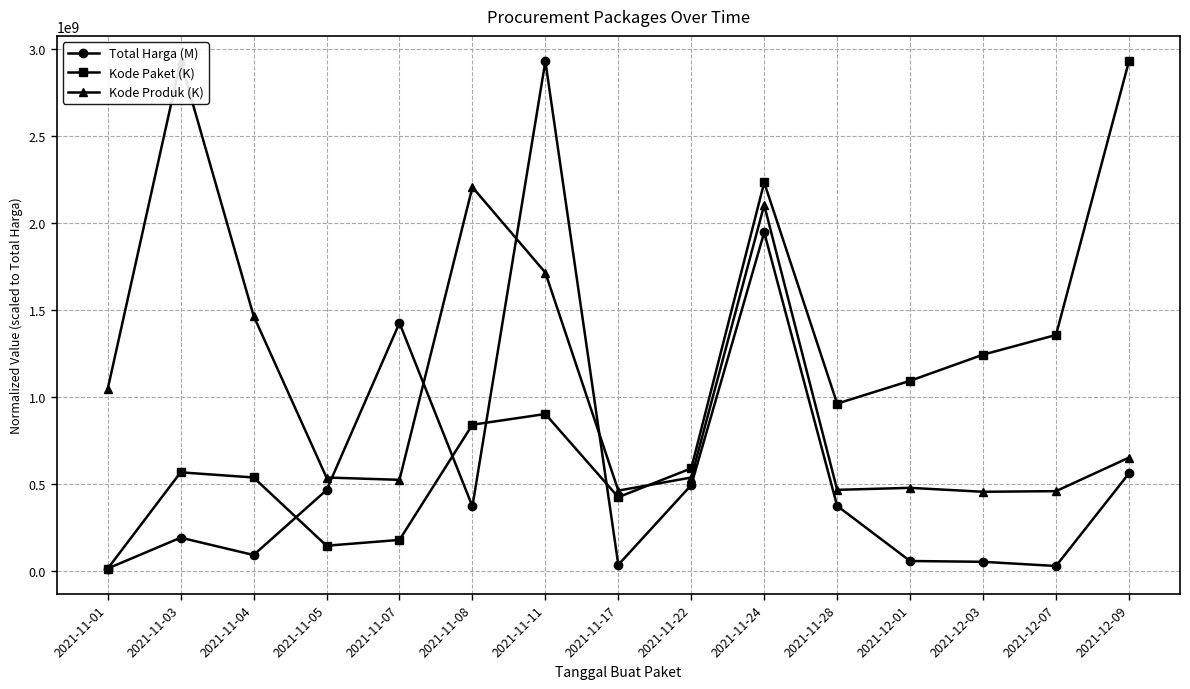

What is the average value of the Kode Produk (K) series?

1068973048.1